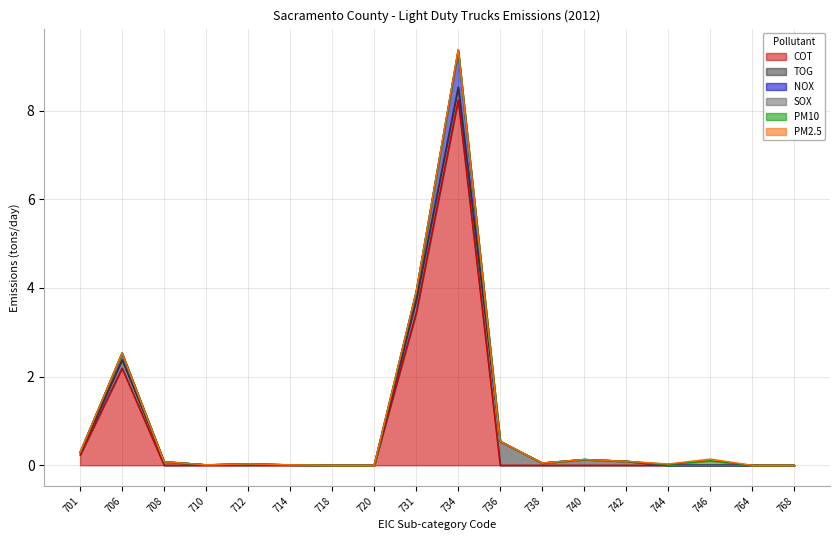

Which series ends up on top after the final intersection of PM10 and TOG?

PM10